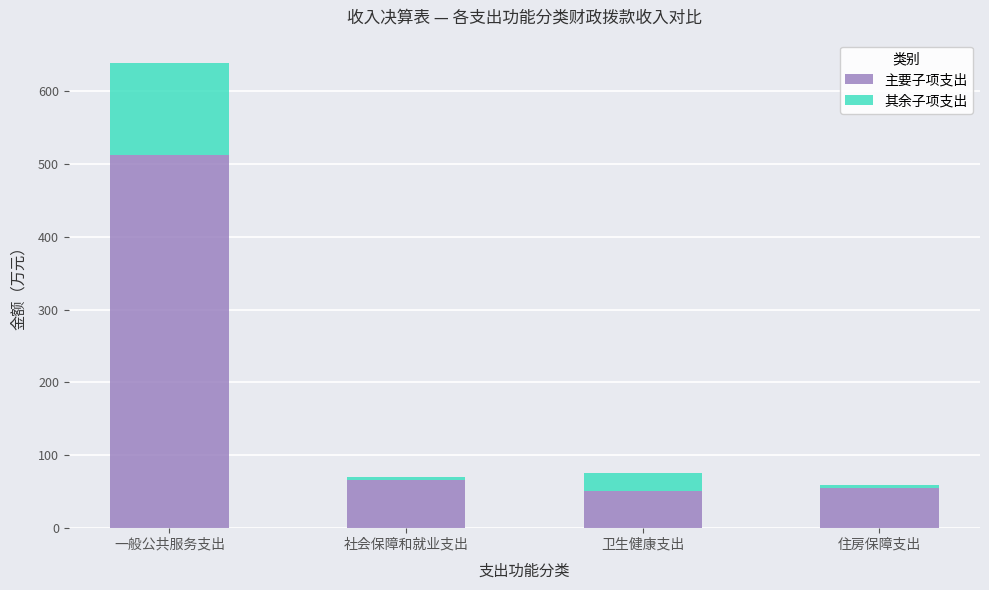

What are all the series names shown in the legend?

主要子项支出, 其余子项支出